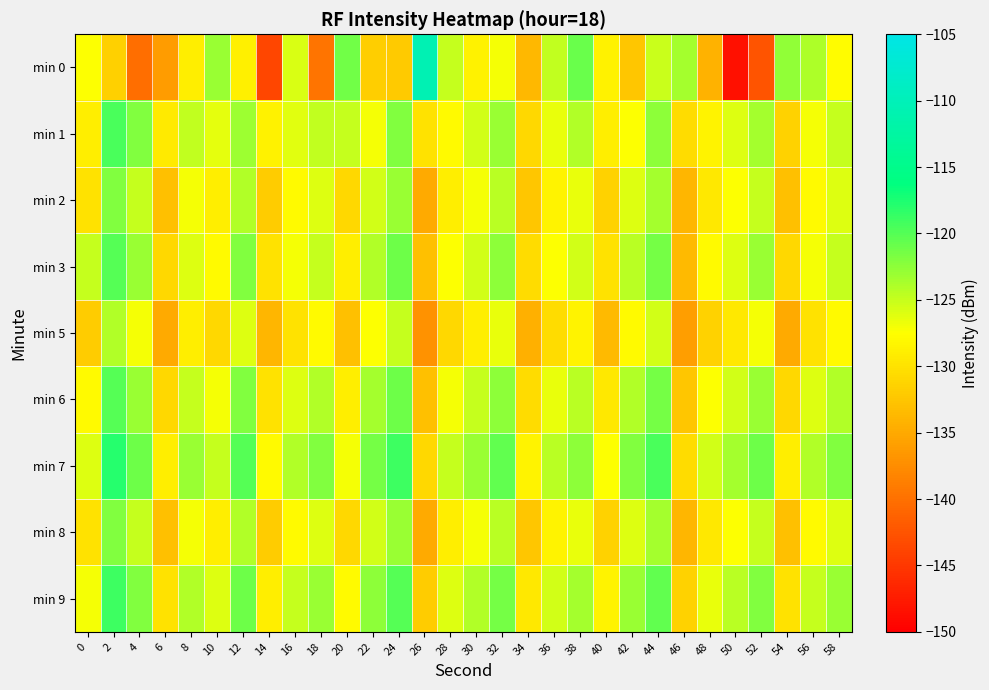

Which series has the widest spread of values?

min 0